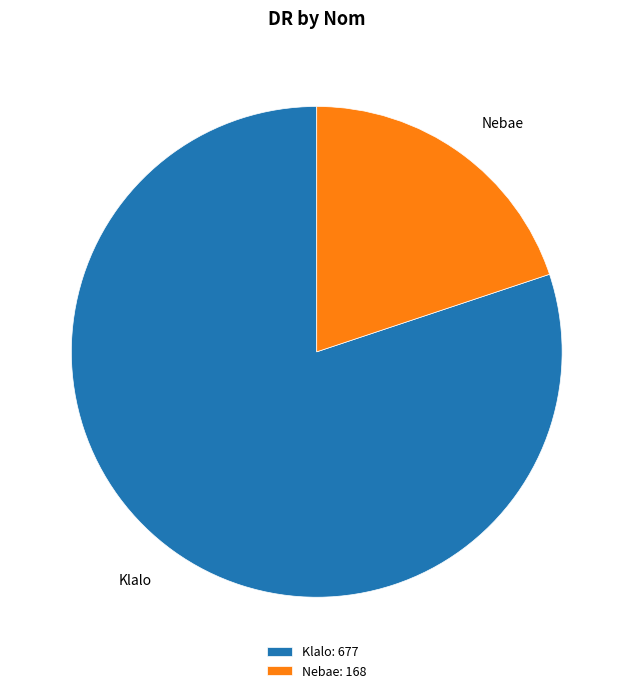

How many segments does this pie chart have?

2